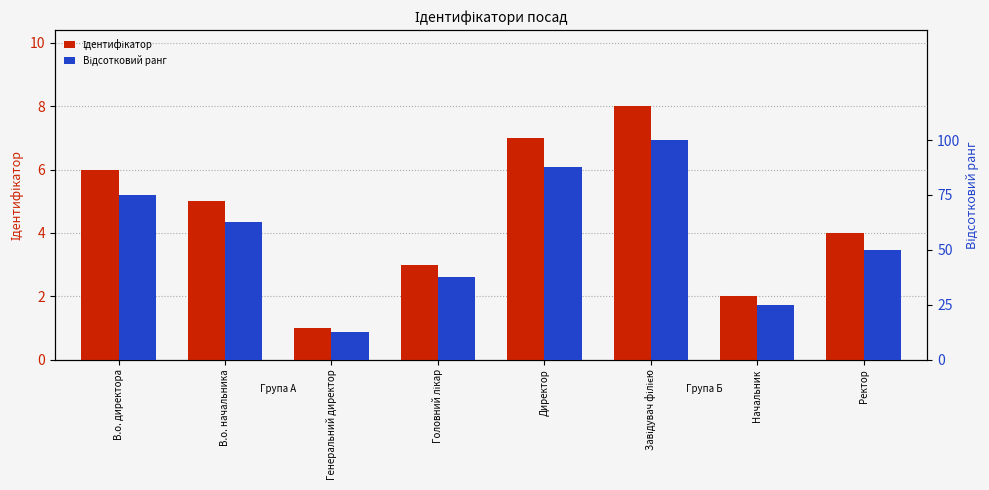

The Відсотковий ранг series shows 21.1 at Генеральний директор. True or false?

False